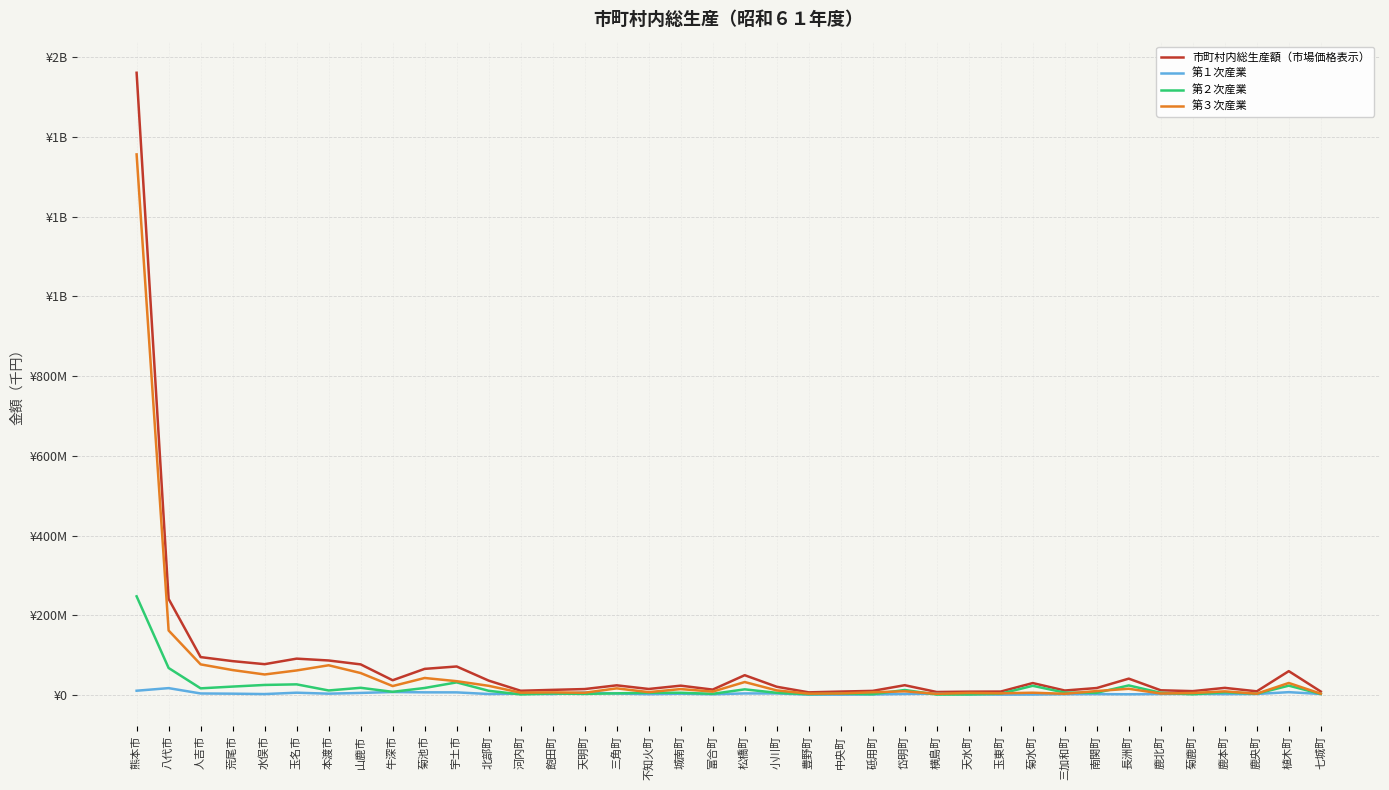

Which series changed the most between 山鹿市 and 砥用町?

市町村内総生産額（市場価格表示）